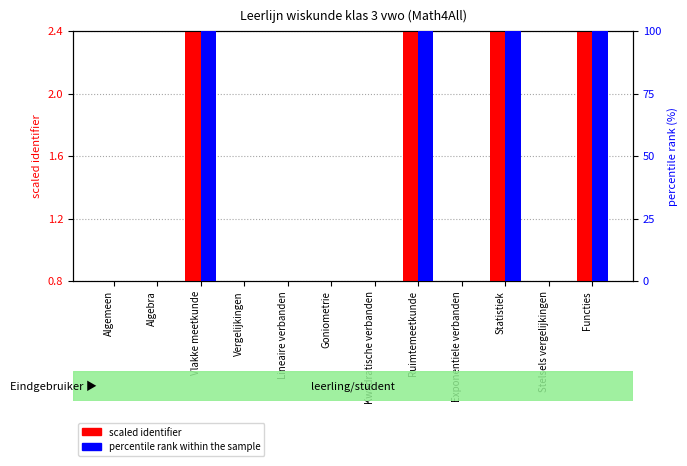

Does the chart contain stacked bars?

No